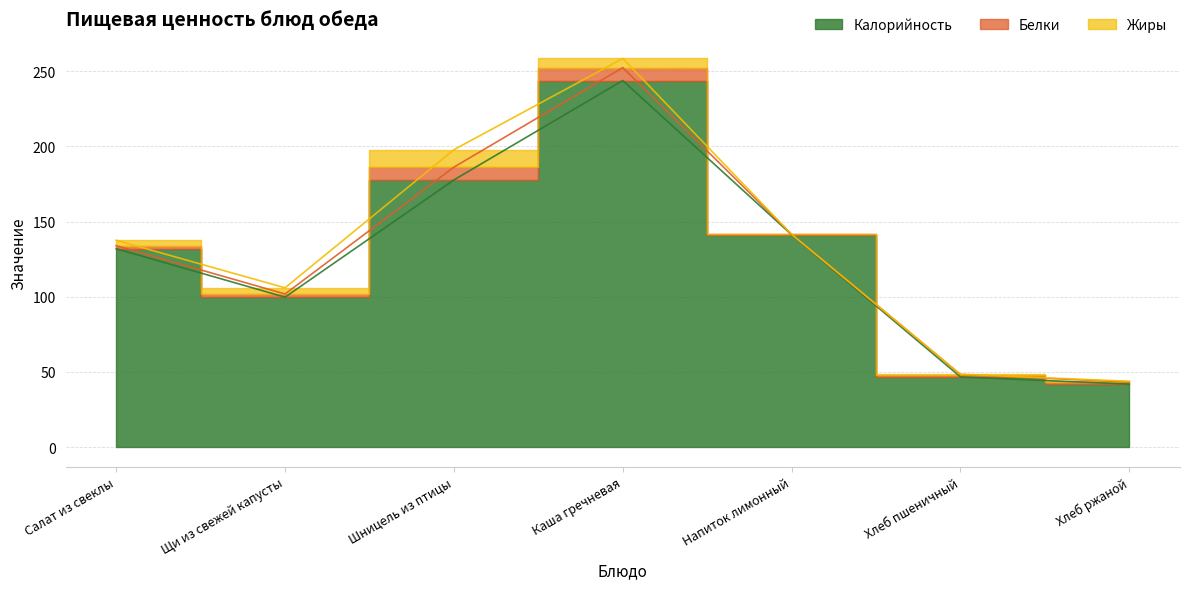

Reading left to right, list all the values displayed in this chart.

Калорийность: 132.0	99.8	177.7	243.8	141.3	46.8	42.0
Белки: 2.0	2.1	8.5	8.6	0.3	1.6	1.4
Жиры: 3.6	4.1	11.6	6.1	0.0	0.2	0.5